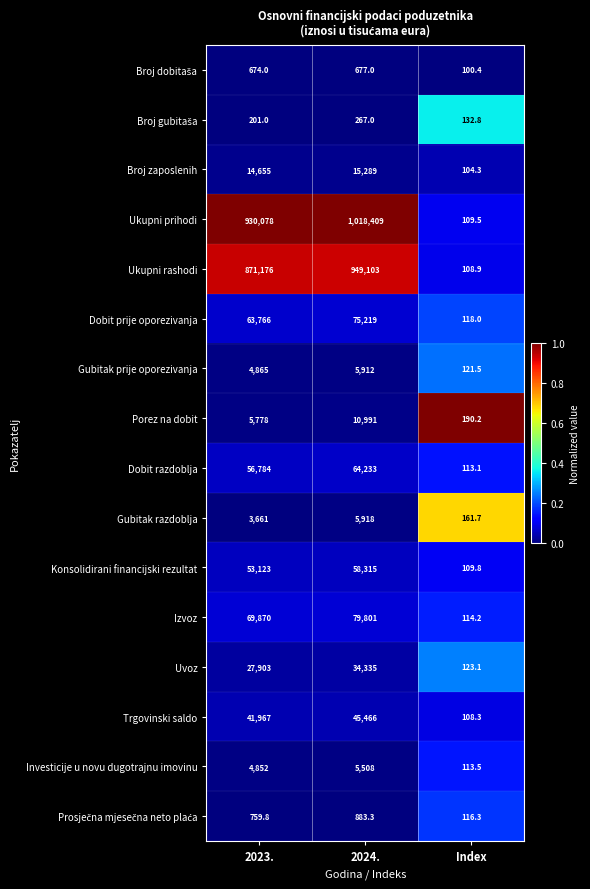

At which category is the sum across all series the highest?

2024.